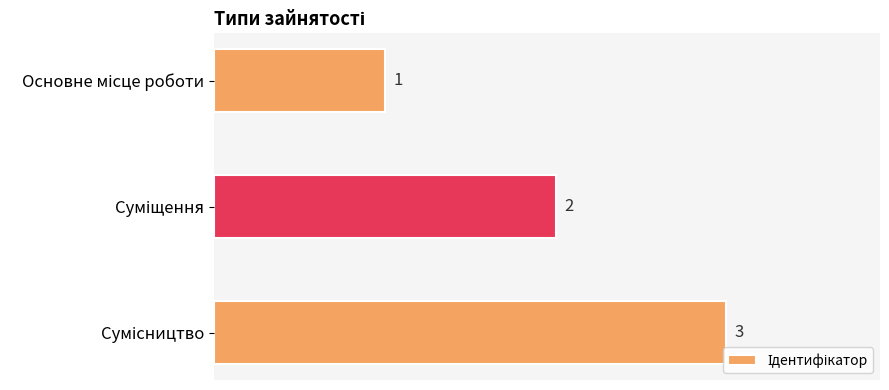

What is the sum of all values?

6